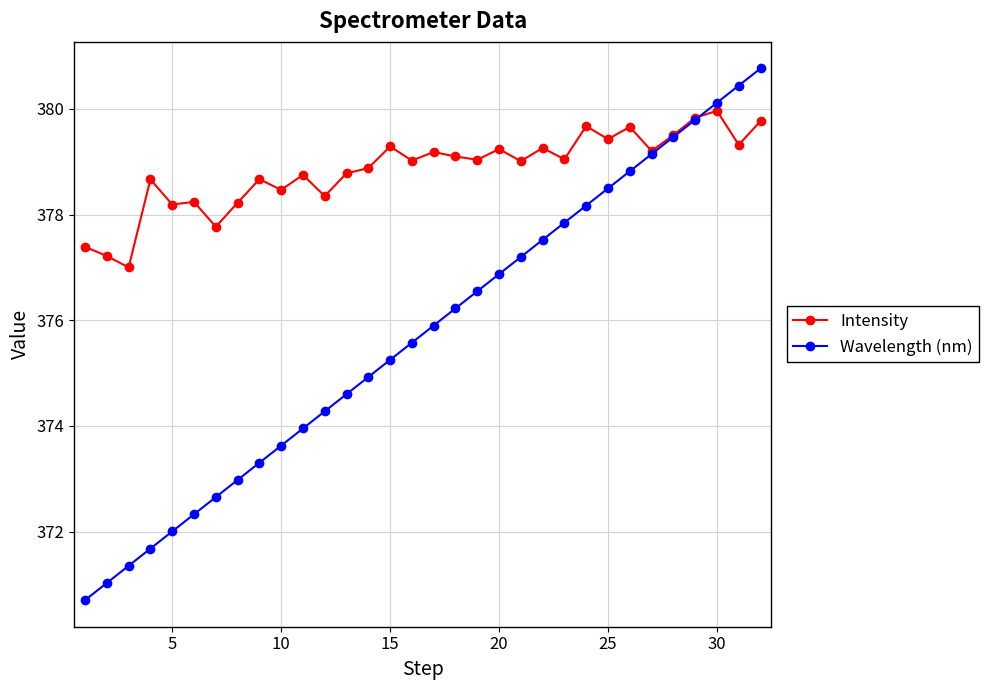

Count the number of categories in the chart.

32